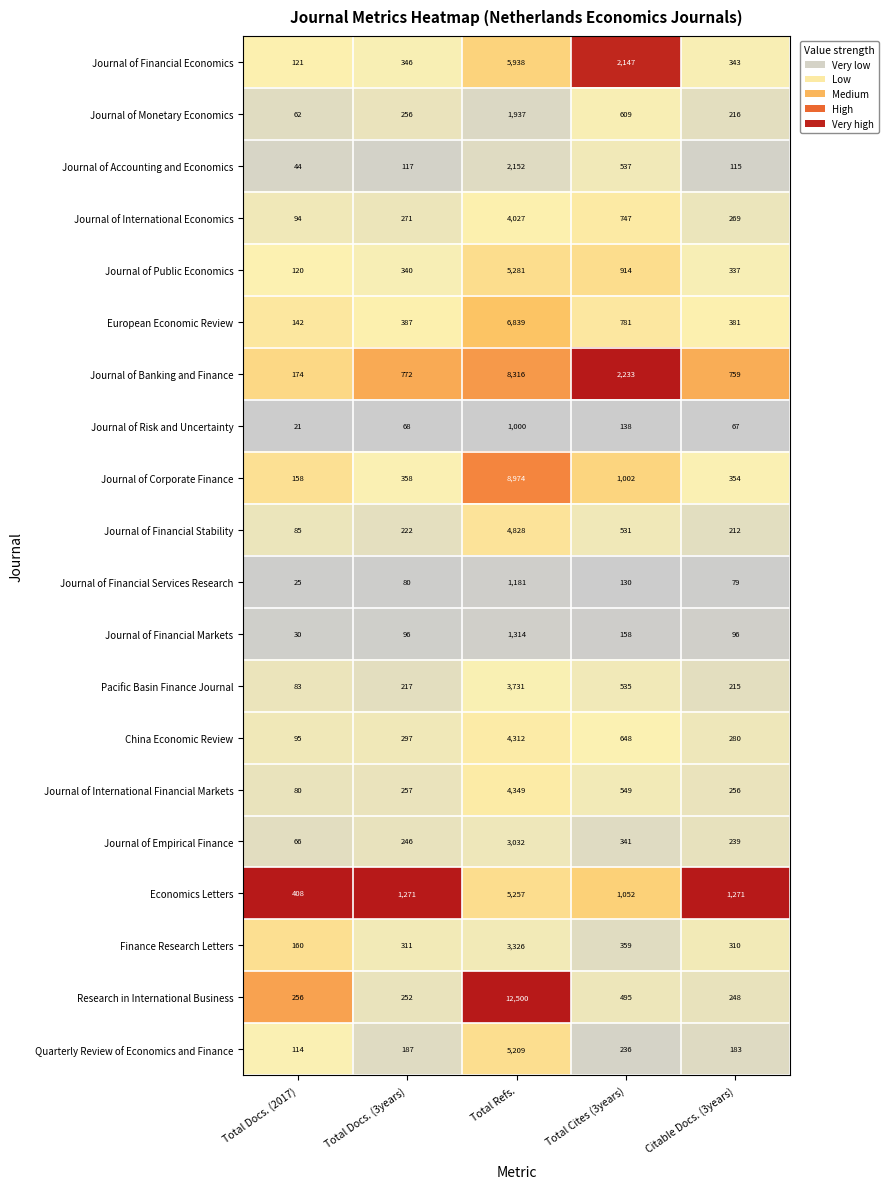

What is the total value across all series at Total Docs. (3years)?

6351